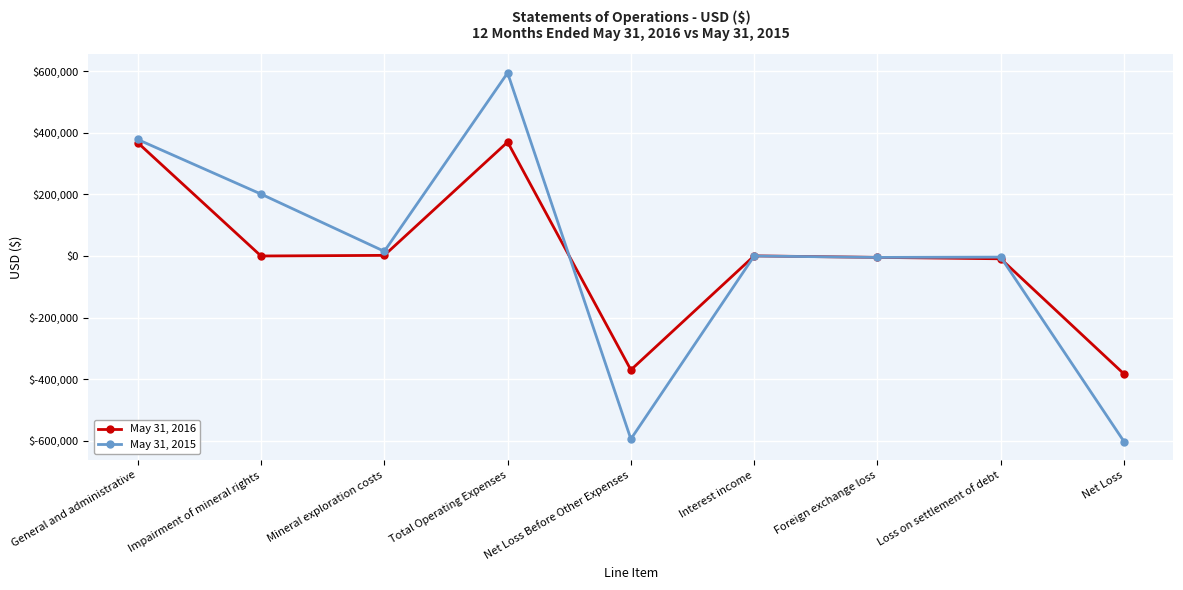

What is the approximate value of May 31, 2015 at Net Loss, to the nearest 50?

-603200